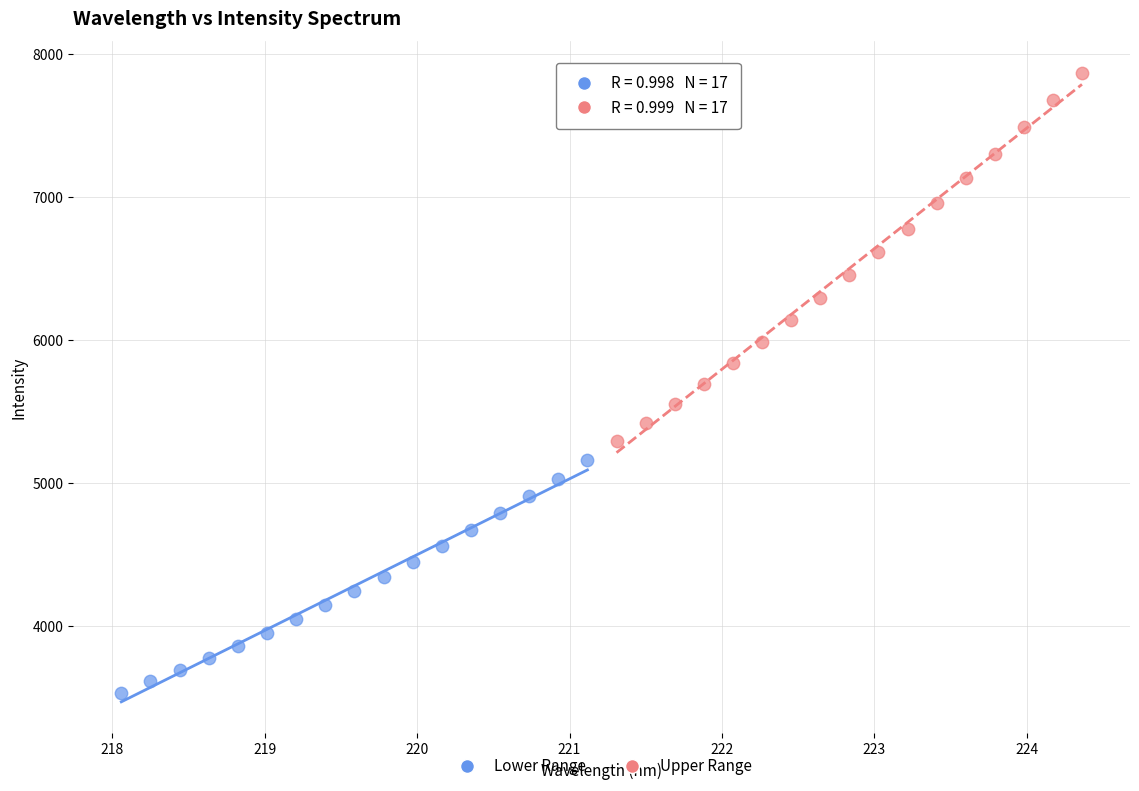

Which series reaches the maximum Y coordinate?

Upper Range